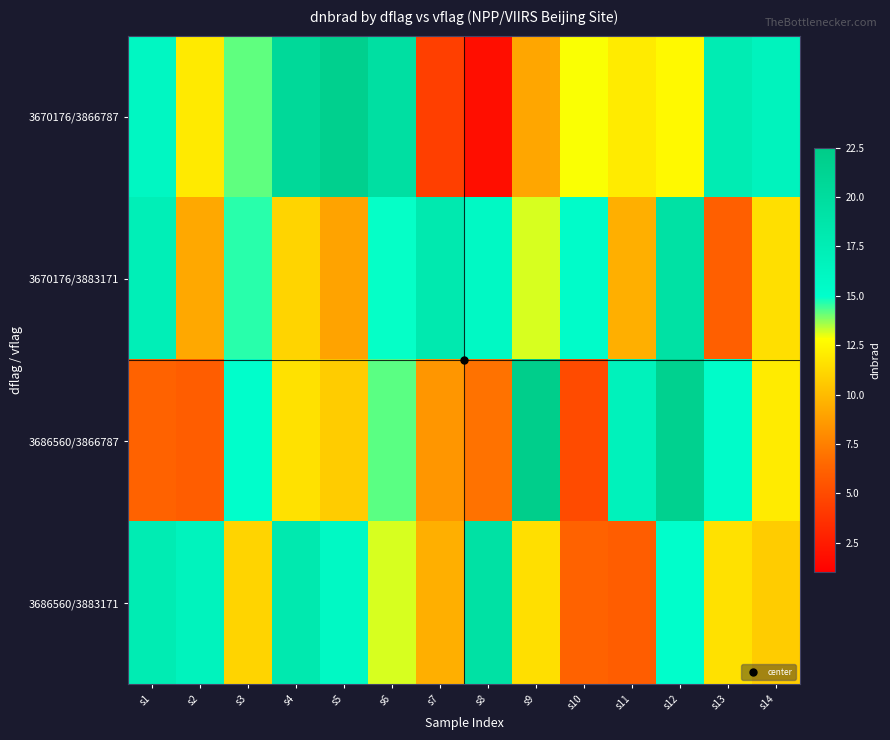

Which series has the largest total across all categories?

3670176/3866787